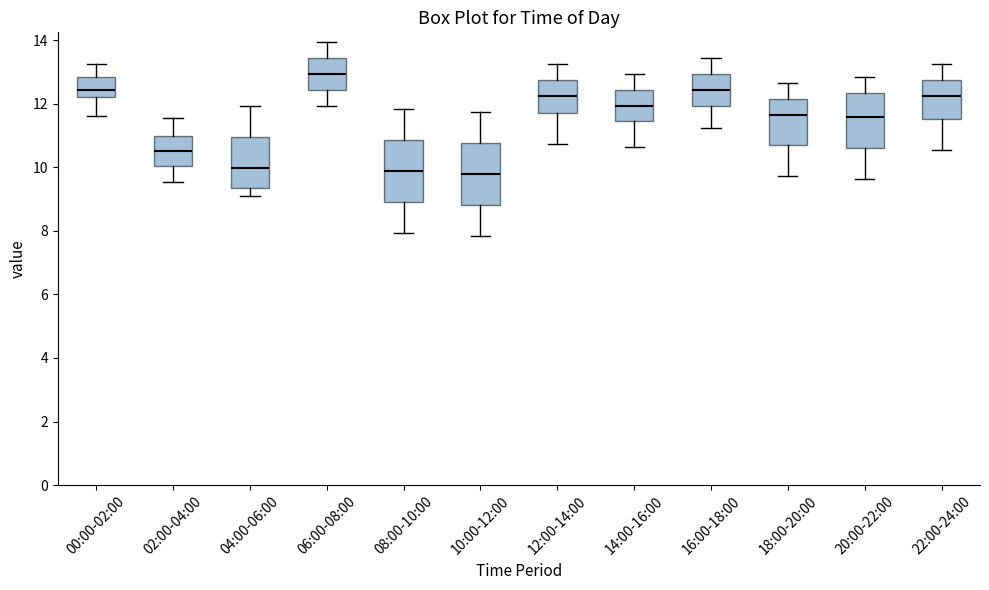

Reading left to right, read every box against the y-axis: the position of its median line, the range the box covers, and the ends of its whiskers. The values are not printed on the chart, so give them approximately, as read against the axis.

00:00-02:00: median 12.4, box 12.2 to 12.8, whiskers 11.6 to 13.2
02:00-04:00: median 10.6, box 10.0 to 11.0, whiskers 9.6 to 11.6
04:00-06:00: median 10.0, box 9.4 to 11.0, whiskers 9.0 to 12.0
06:00-08:00: median 13.0, box 12.4 to 13.4, whiskers 12.0 to 14.0
08:00-10:00: median 9.8, box 9.0 to 10.8, whiskers 8.0 to 11.8
10:00-12:00: median 9.8, box 8.8 to 10.8, whiskers 7.8 to 11.8
12:00-14:00: median 12.2, box 11.8 to 12.8, whiskers 10.8 to 13.2
14:00-16:00: median 12.0, box 11.4 to 12.4, whiskers 10.6 to 13.0
16:00-18:00: median 12.4, box 12.0 to 13.0, whiskers 11.2 to 13.4
18:00-20:00: median 11.6, box 10.8 to 12.2, whiskers 9.8 to 12.6
20:00-22:00: median 11.6, box 10.6 to 12.4, whiskers 9.6 to 12.8
22:00-24:00: median 12.2, box 11.6 to 12.8, whiskers 10.6 to 13.2